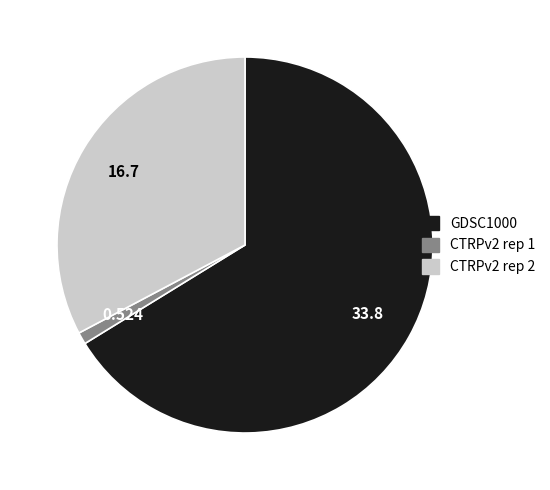

How many slices are in this pie chart?

3